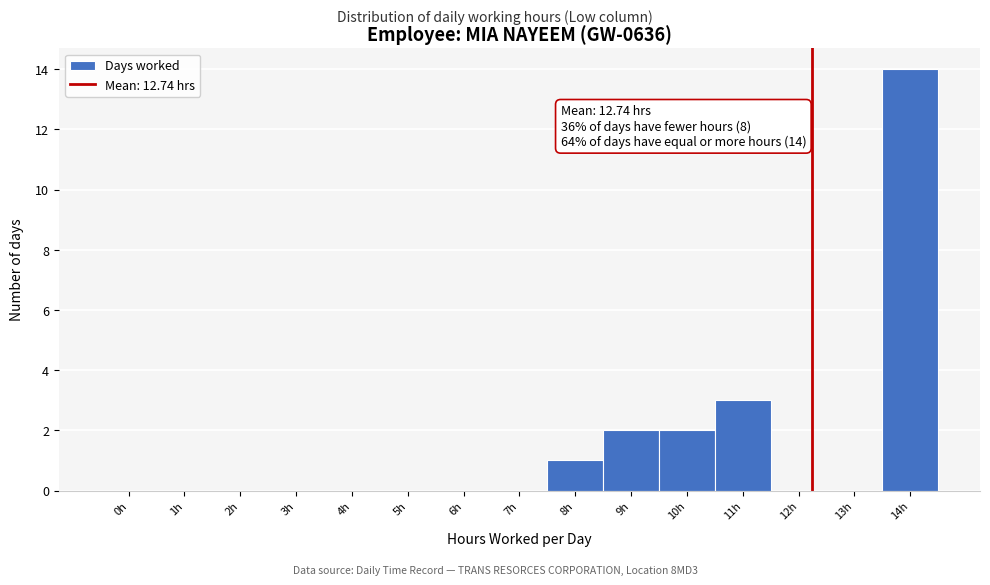

Reading right to left, transcribe all the data shown in this chart.

14h=14	13h=0	12h=0	11h=3	10h=2	9h=2	8h=1	7h=0	6h=0	5h=0	4h=0	3h=0	2h=0	1h=0	0h=0